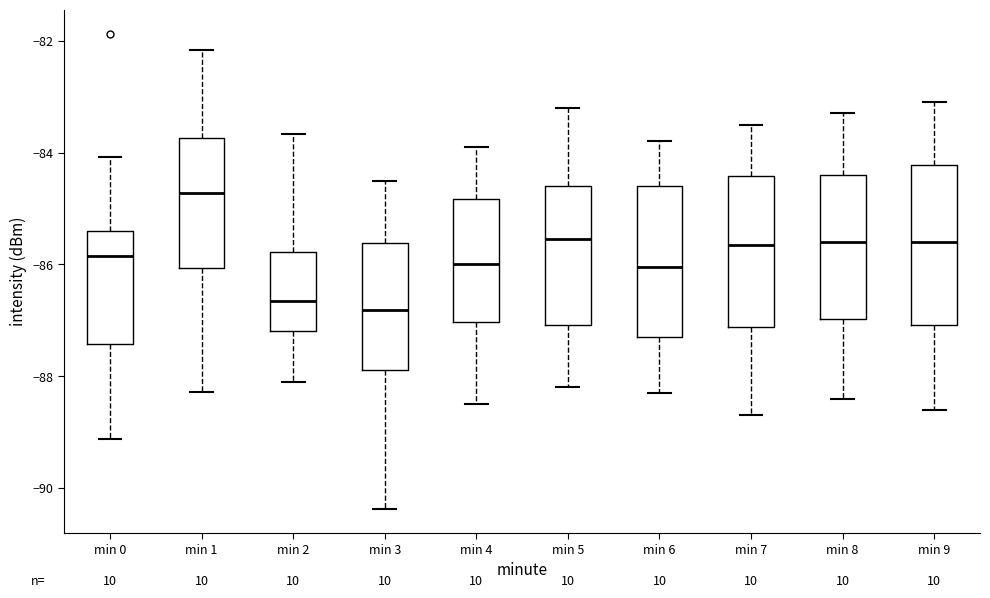

Which box's median line is the highest?

min 1